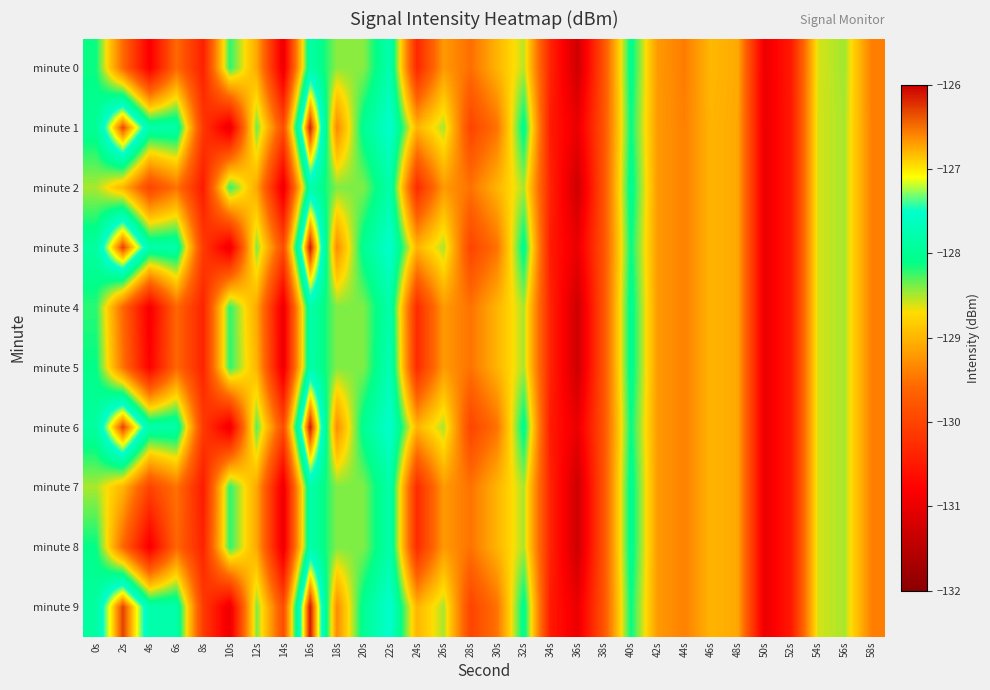

What is the maximum value shown in the chart?

-126.1